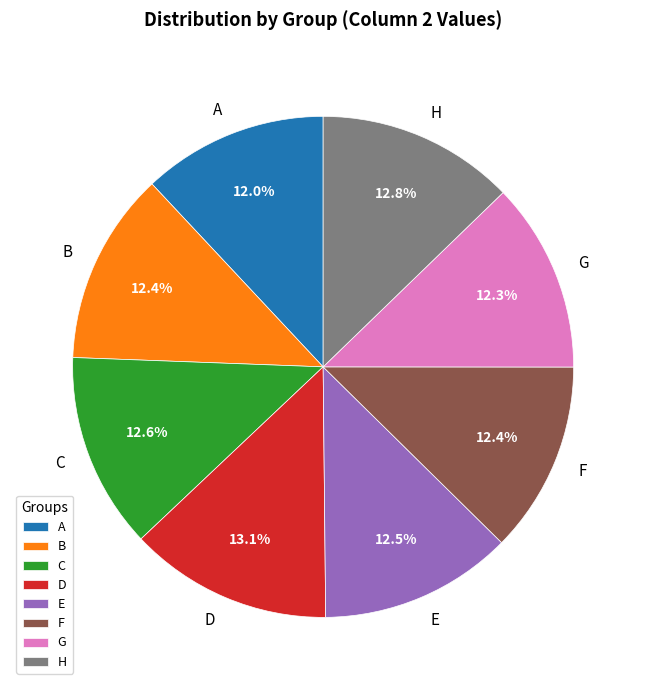

What is the total percentage of B and F?

24.8%